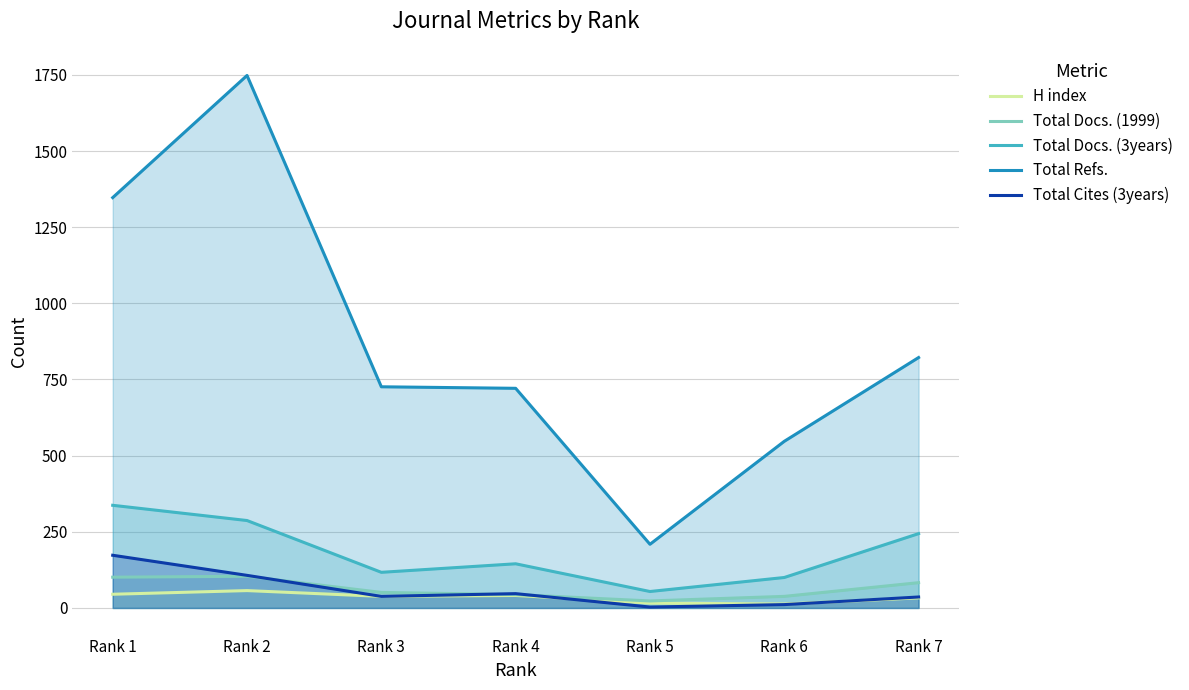

Between Rank 7 and Rank 3, which is larger?

Rank 3